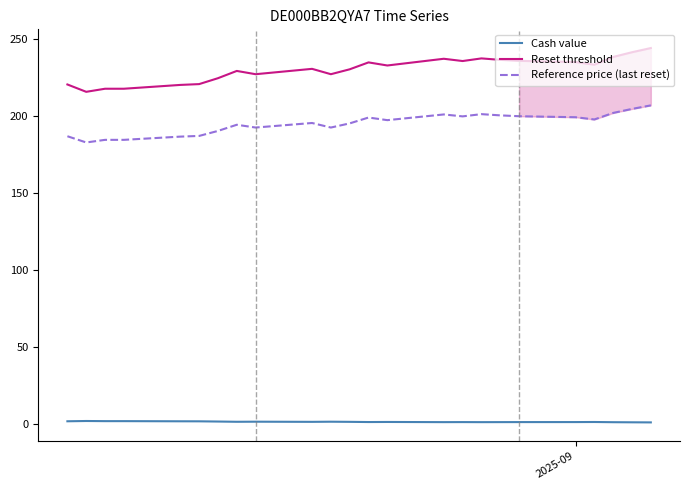

True or false: Reference price (last reset) and Reset threshold intersect in this chart.

False